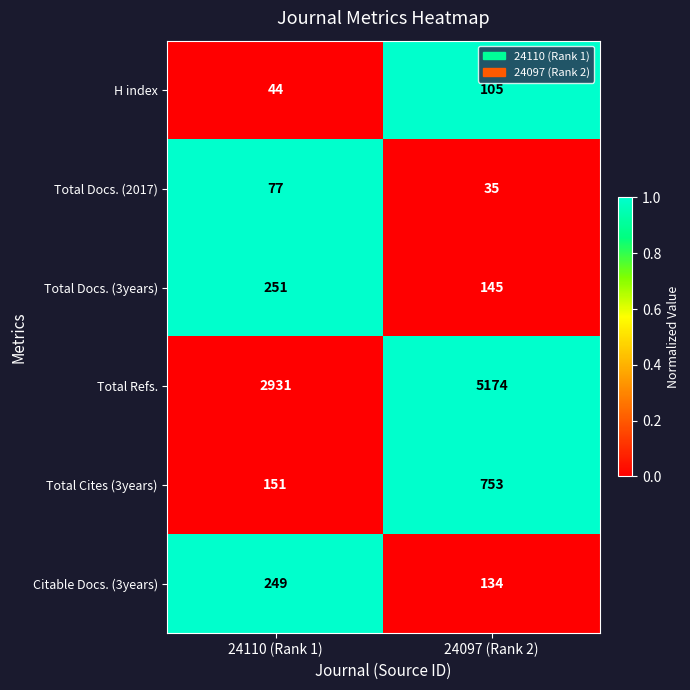

Which series has the largest range (max minus min)?

Total Refs.